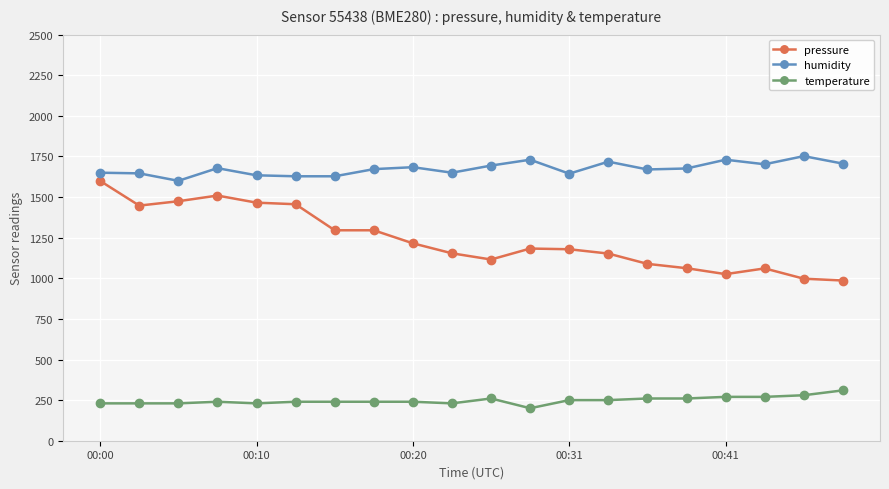

Does the chart have visible grid lines?

Yes